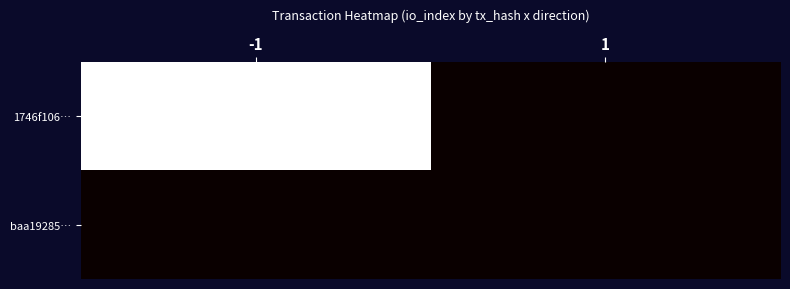

True or false: 1746f106… has a value of 1 at -1.

False